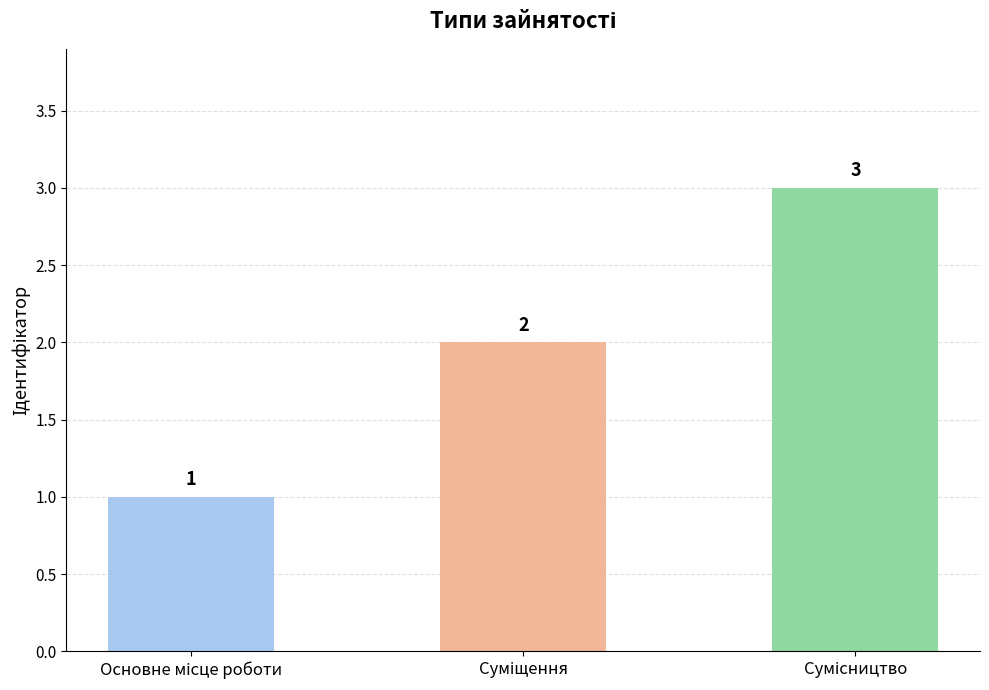

What is the value of the 2nd bar from the left?

2